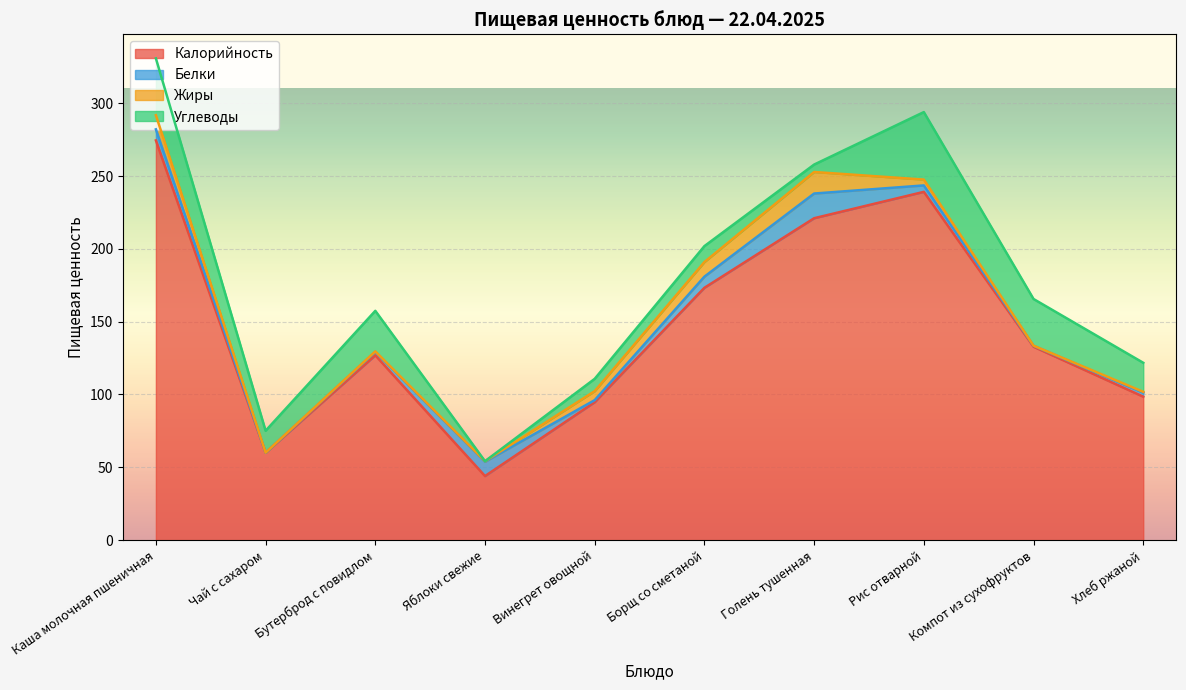

What are all the series names shown in the legend?

Калорийность, Белки, Жиры, Углеводы